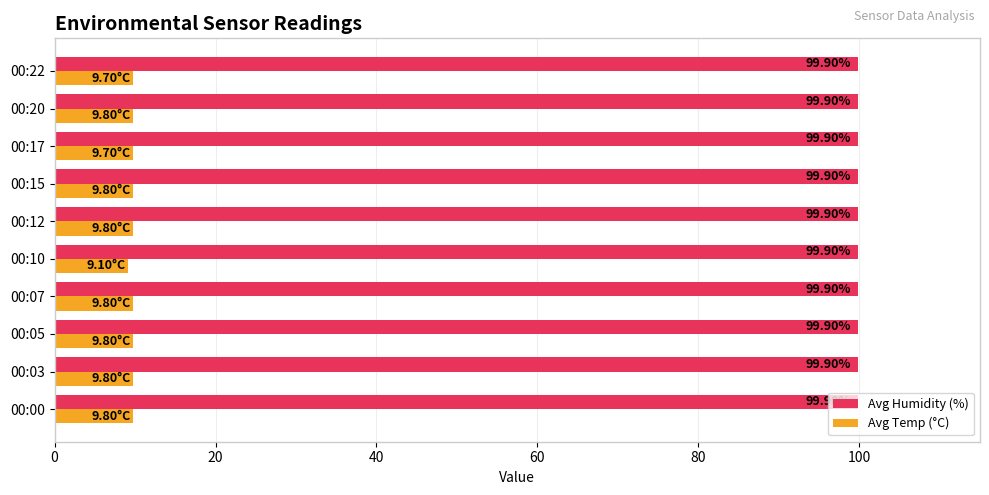

At 00:20, list the series in order from smallest to largest.

Avg Temp (°C), Avg Humidity (%)